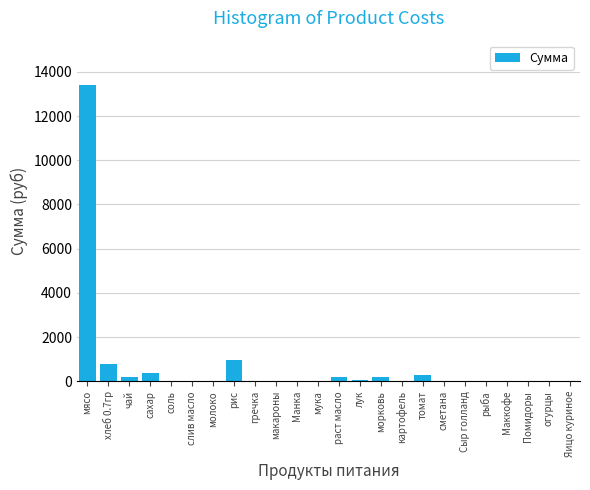

What is the greatest value displayed?

13398.0